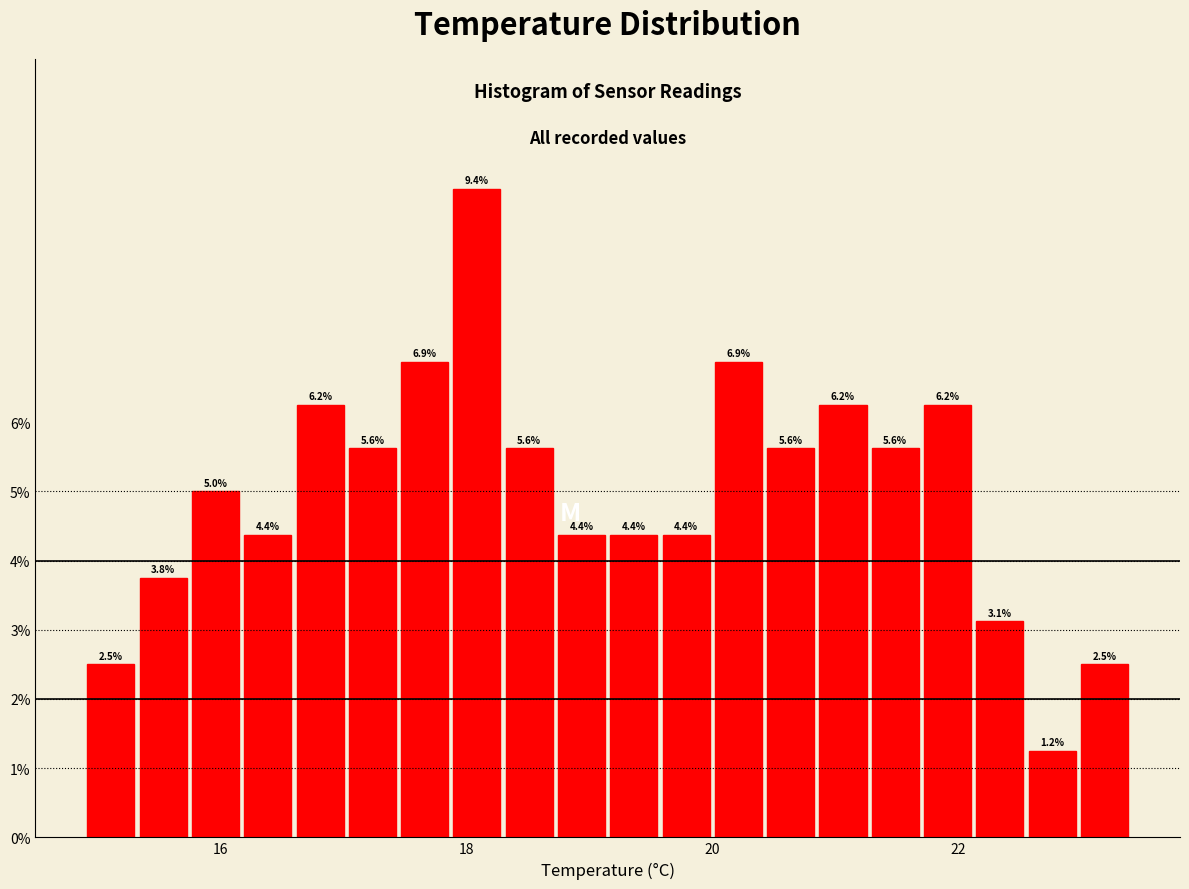

Read against the x-axis, roughly where is the centre of the tallest bar?

18.0